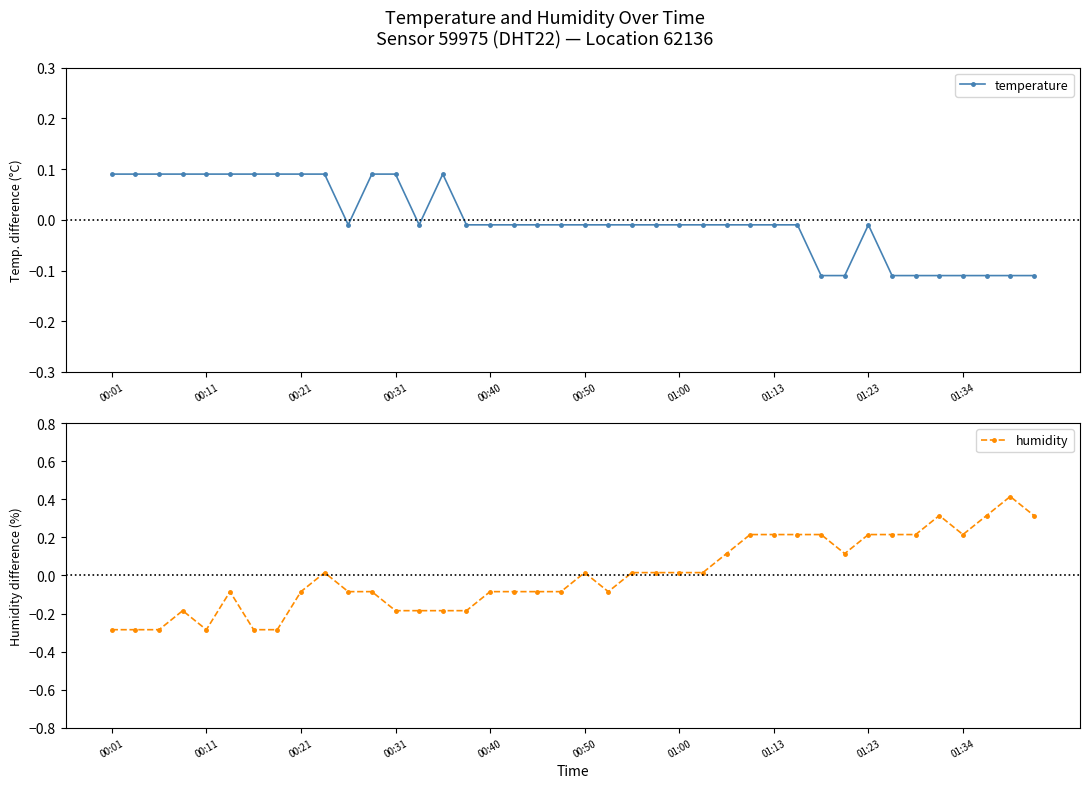

Reading left to right, what are all the values shown in this chart?

temperature: 0.1	0.1	0.1	0.1	0.1	0.1	0.1	0.1	0.1	0.1	-0.0	0.1	0.1	-0.0	0.1	-0.0	-0.0	-0.0	-0.0	-0.0	-0.0	-0.0	-0.0	-0.0	-0.0	-0.0	-0.0	-0.0	-0.0	-0.0	-0.1	-0.1	-0.0	-0.1	-0.1	-0.1	-0.1	-0.1	-0.1	-0.1
humidity: -0.3	-0.3	-0.3	-0.2	-0.3	-0.1	-0.3	-0.3	-0.1	0.0	-0.1	-0.1	-0.2	-0.2	-0.2	-0.2	-0.1	-0.1	-0.1	-0.1	0.0	-0.1	0.0	0.0	0.0	0.0	0.1	0.2	0.2	0.2	0.2	0.1	0.2	0.2	0.2	0.3	0.2	0.3	0.4	0.3